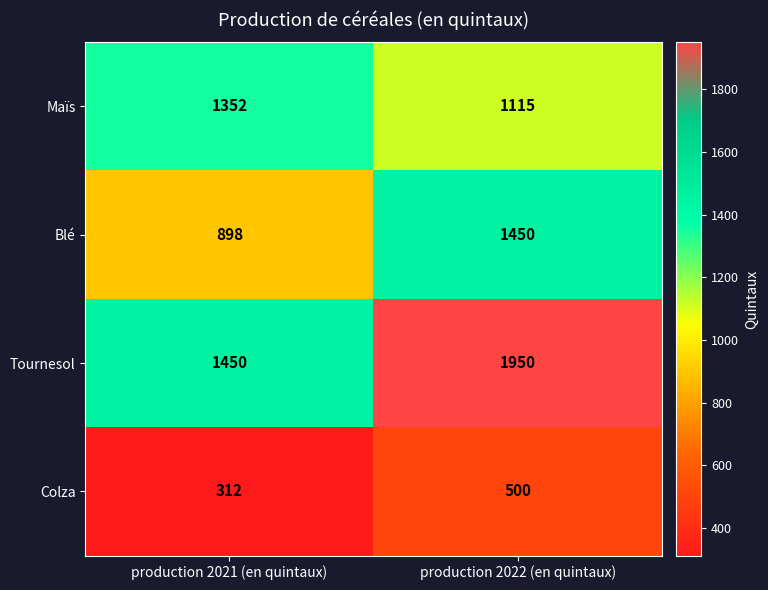

Reading left to right, list all the values displayed in this chart.

Maïs: production 2021 (en quintaux)=1352	production 2022 (en quintaux)=1115
Blé: production 2021 (en quintaux)=898	production 2022 (en quintaux)=1450
Tournesol: production 2021 (en quintaux)=1450	production 2022 (en quintaux)=1950
Colza: production 2021 (en quintaux)=312	production 2022 (en quintaux)=500